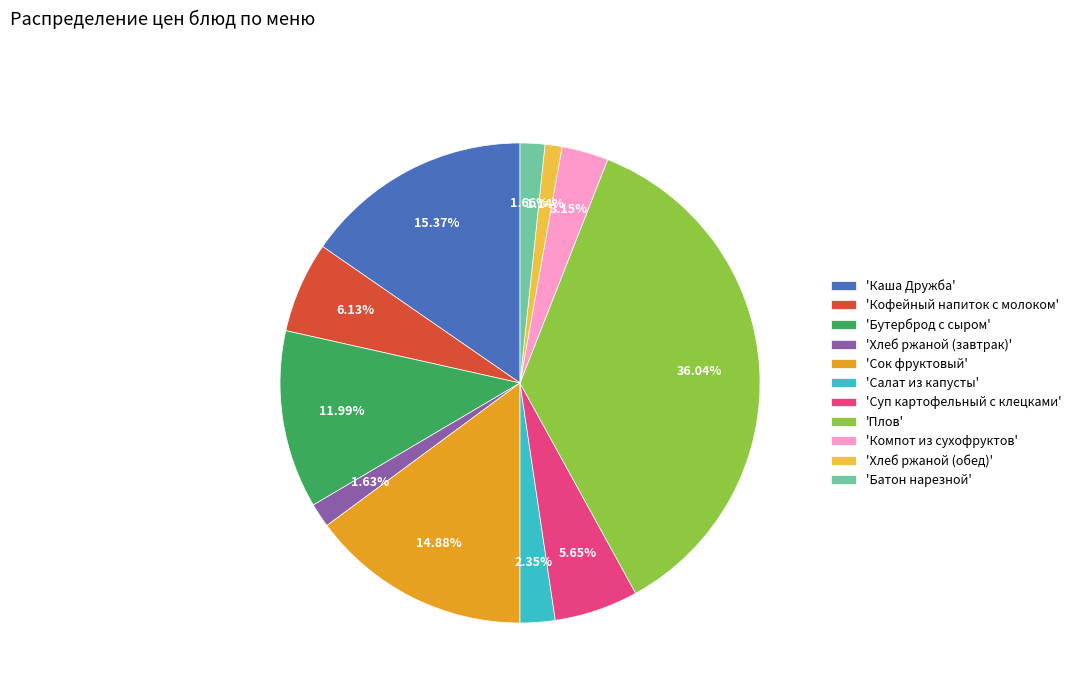

Does 'Салат из капусты' represent more than half of the total?

No